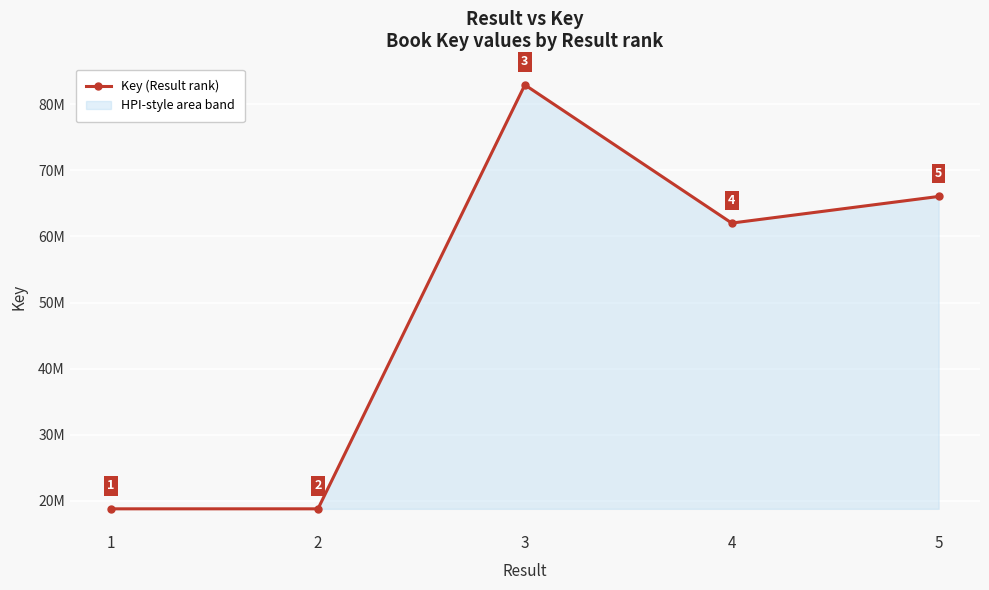

Rank the categories by value from lowest to highest.

1, 2, 4, 5, 3